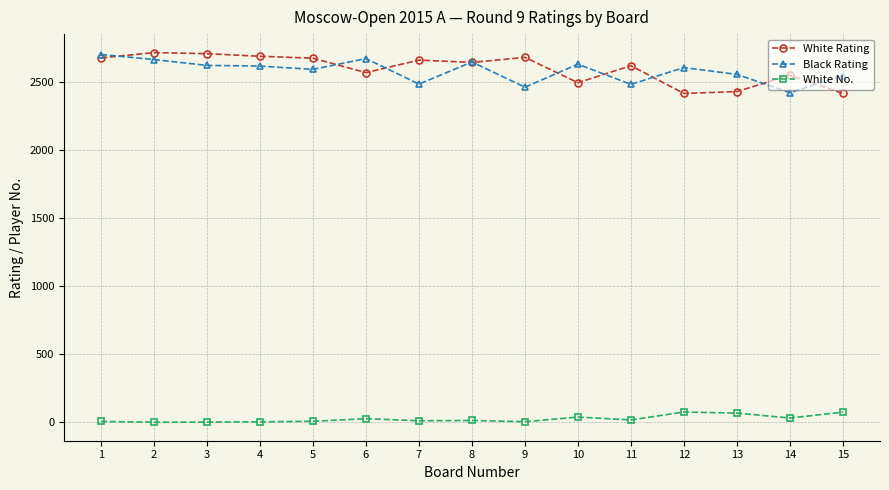

How many series are shown in this chart?

3